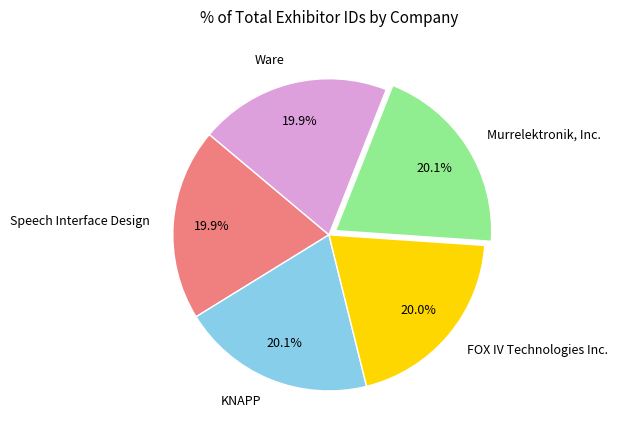

Does any single category account for the majority?

No